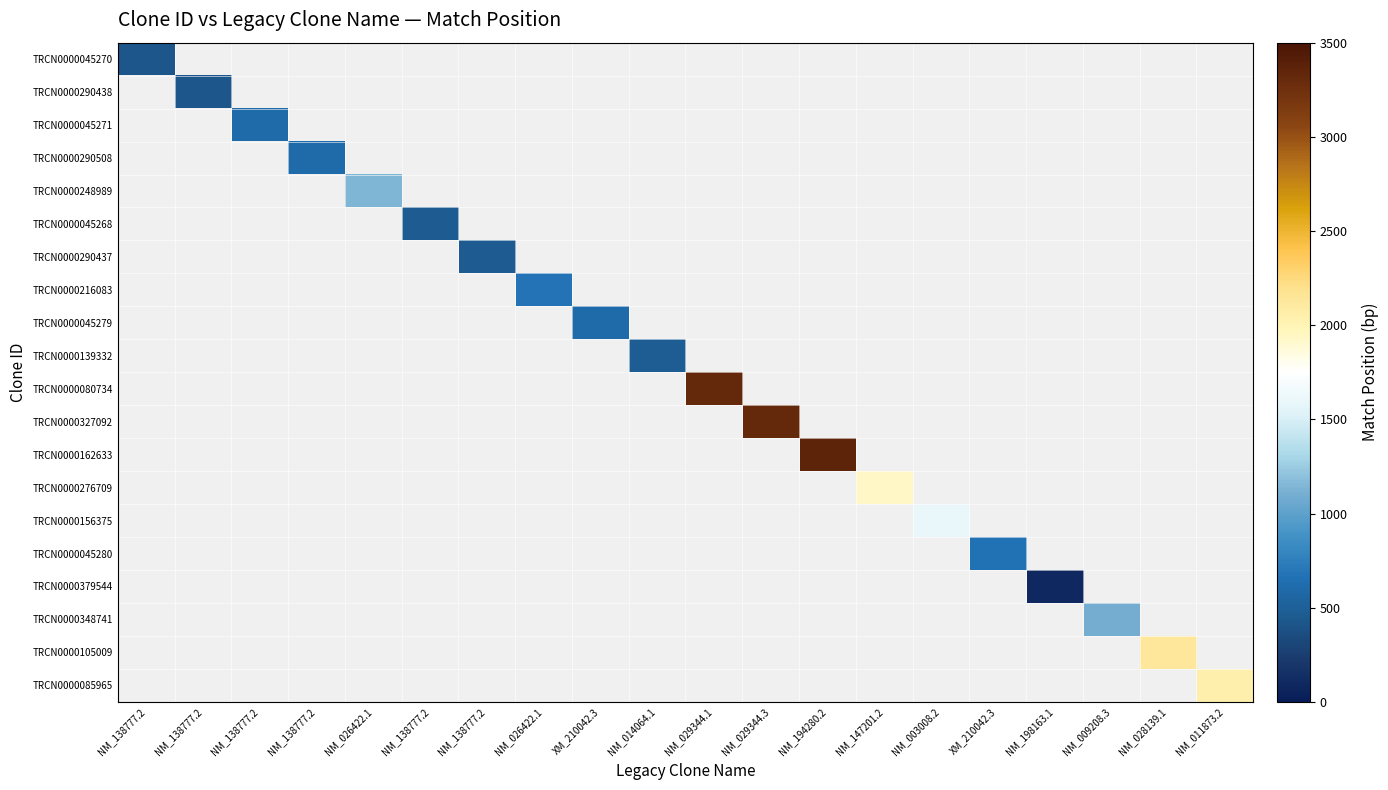

How many distinct data groups are displayed?

20